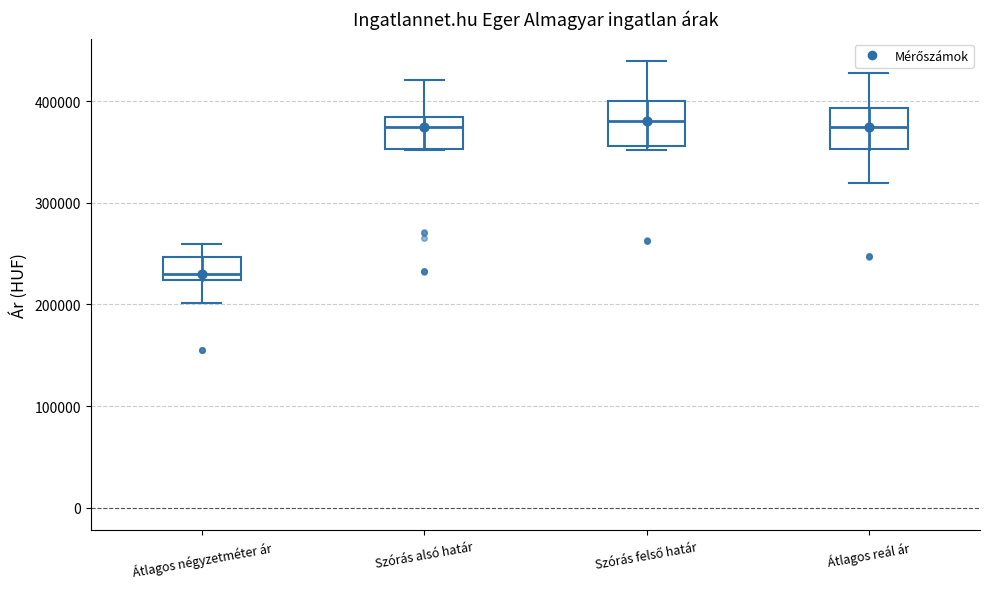

Where is the lower edge of the box for Szórás alsó határ on the y-axis? The values are not printed on the chart, so give them approximately, as read against the axis.

350000